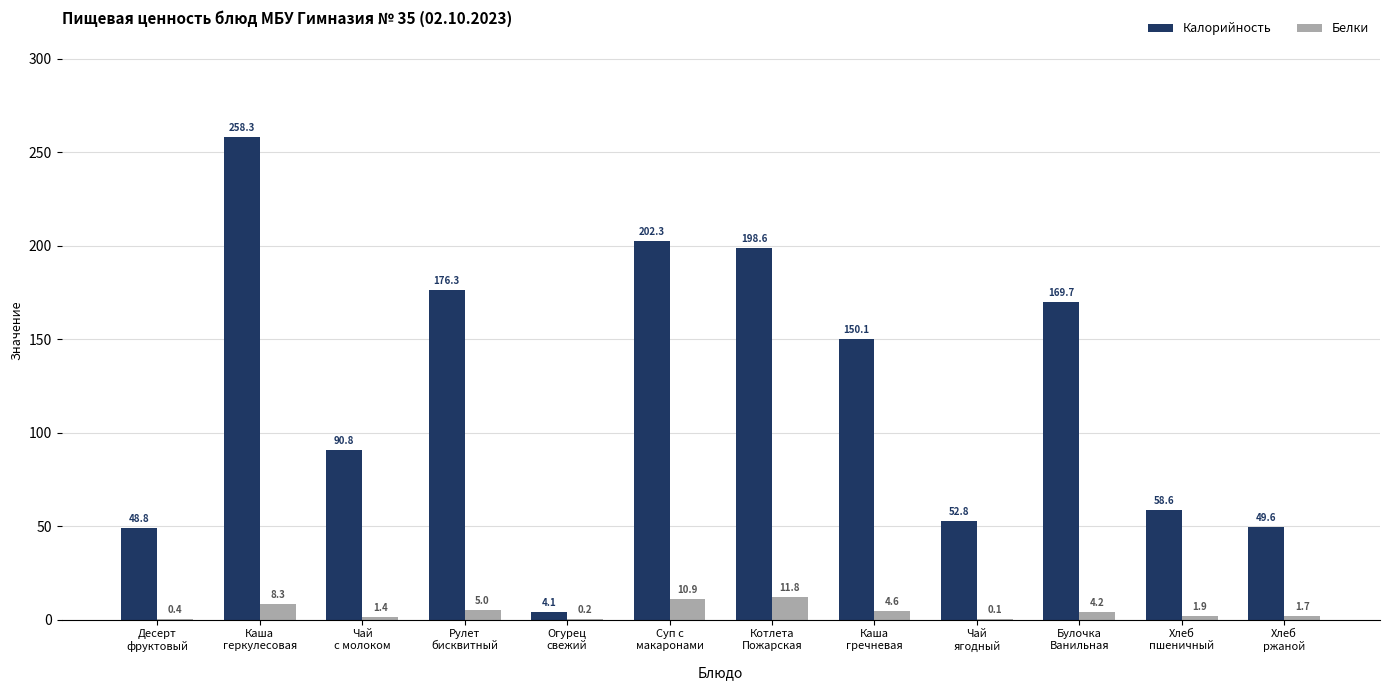

What is the maximum value for Белки?

11.8